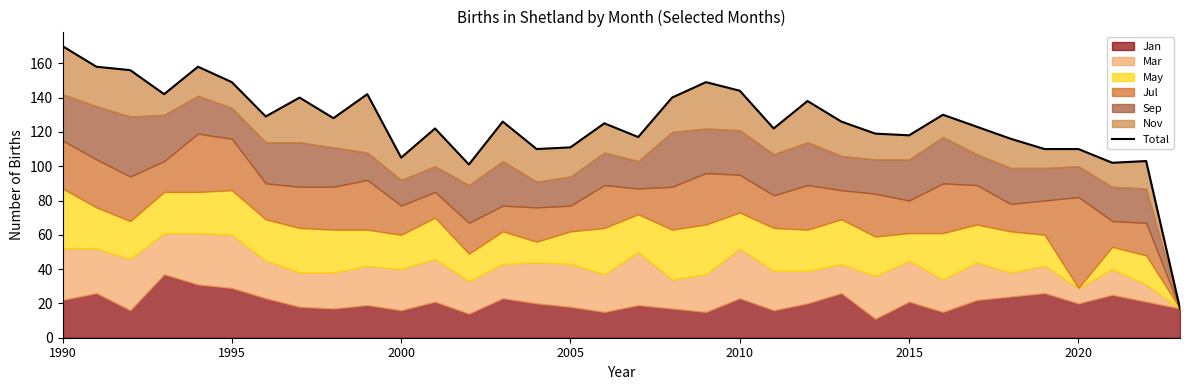

Does the chart display data point markers on the line(s)?

No